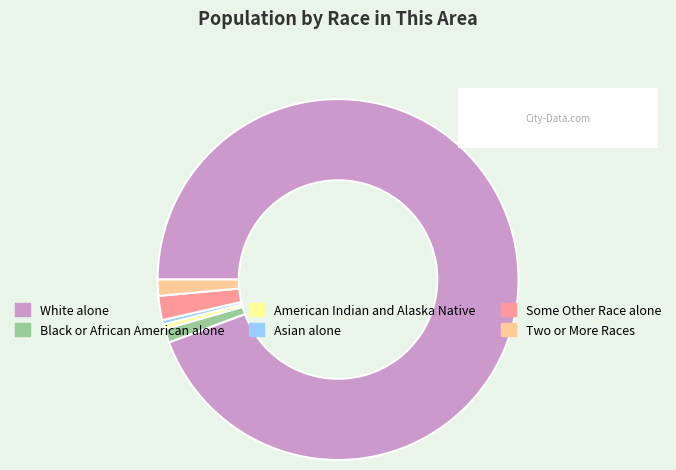

How many slices are in this pie chart?

6